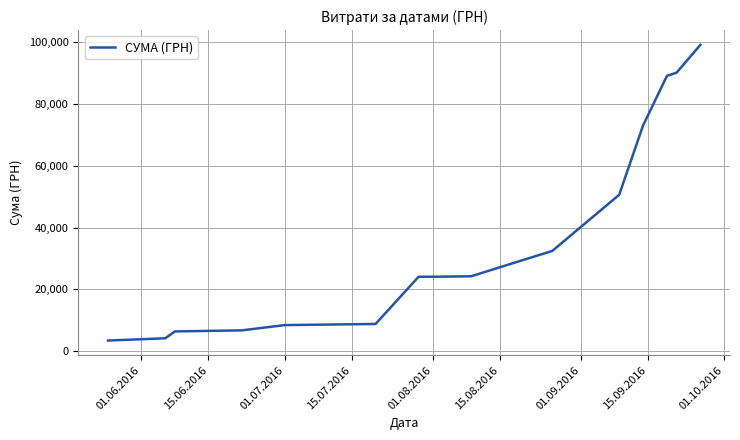

What is the minimum value shown in the chart?

3489.8